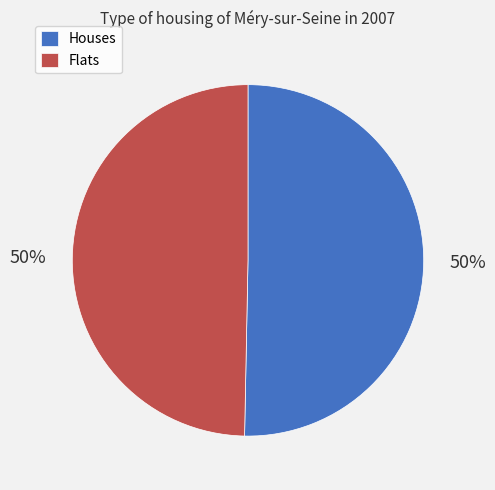

Combined, do Flats and Houses account for over 50%?

Yes